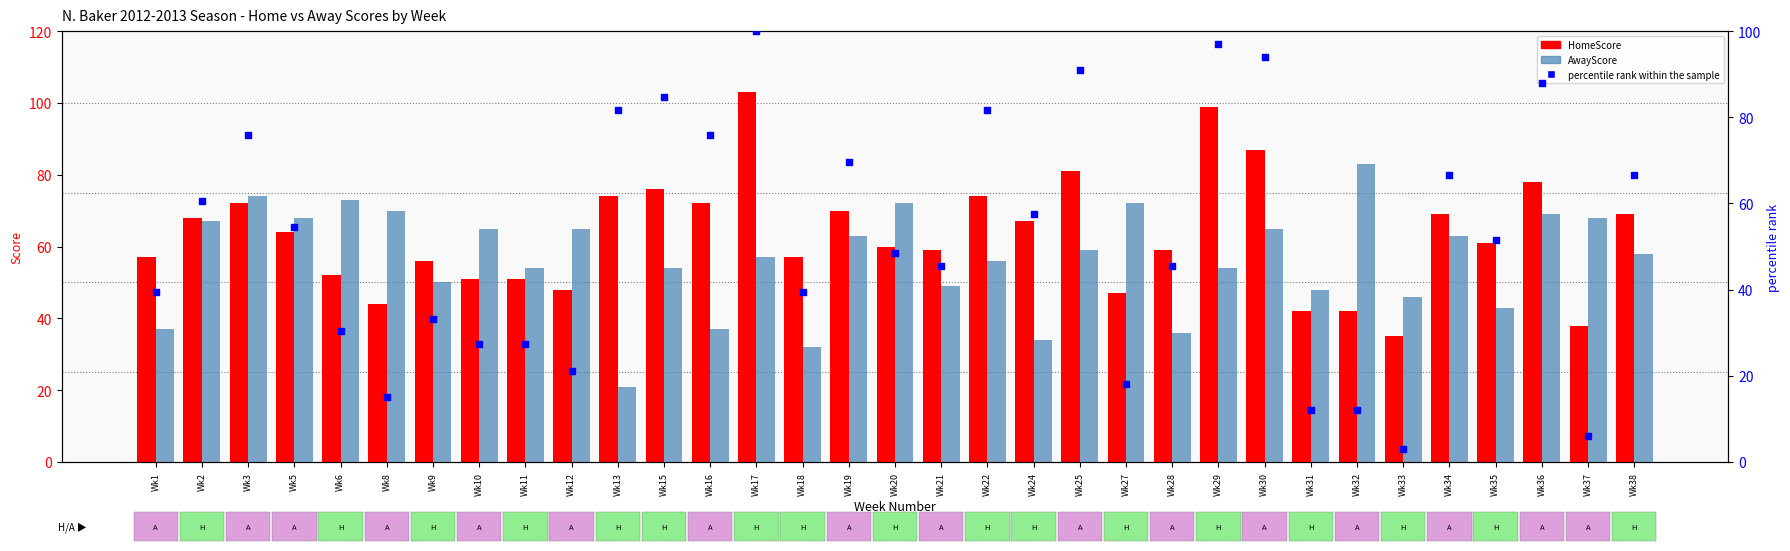

Is the value of AwayScore at Wk8 greater than the value of HomeScore at Wk38?

Yes